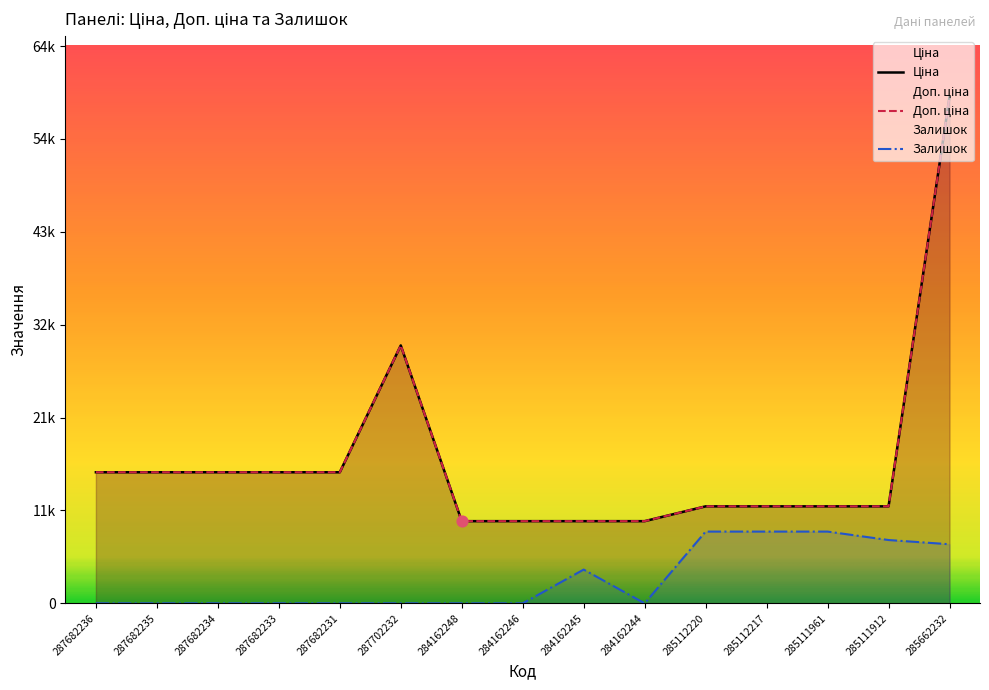

At how many categories does at least one series exceed 26660?

2